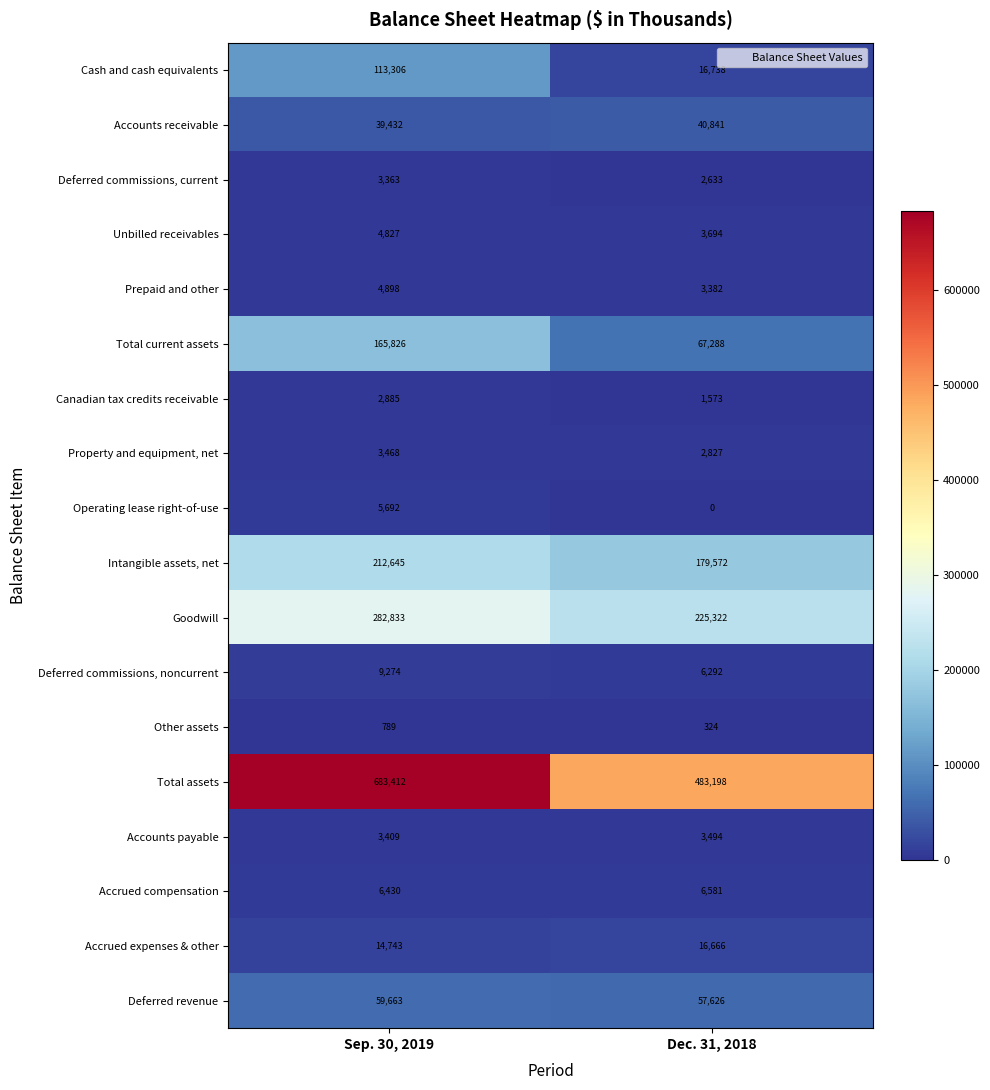

What is the sum of all Canadian tax credits receivable values?

4458